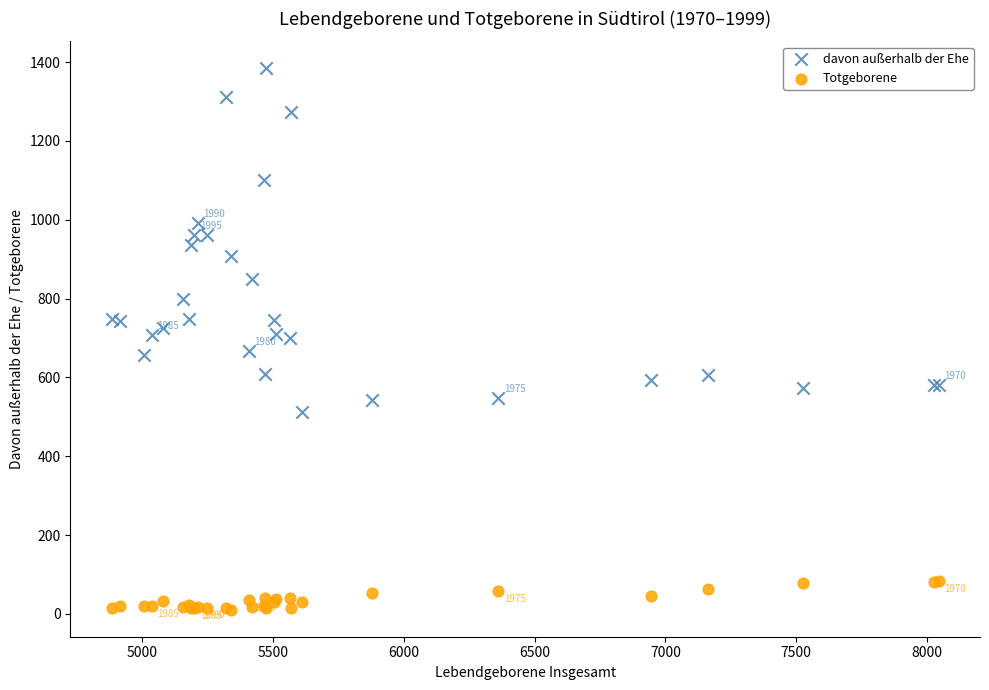

Which series reaches the maximum Y coordinate?

davon außerhalb der Ehe